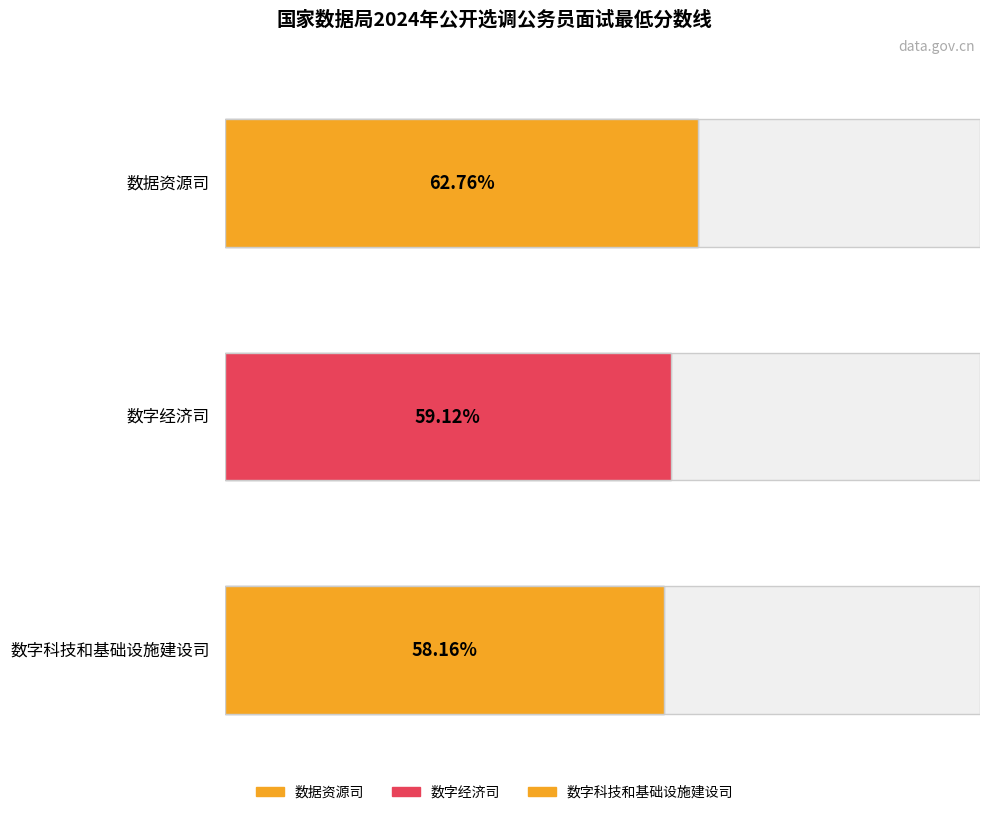

What is the ratio of the value at 数据资源司 to the value at 数字经济司?

1.1